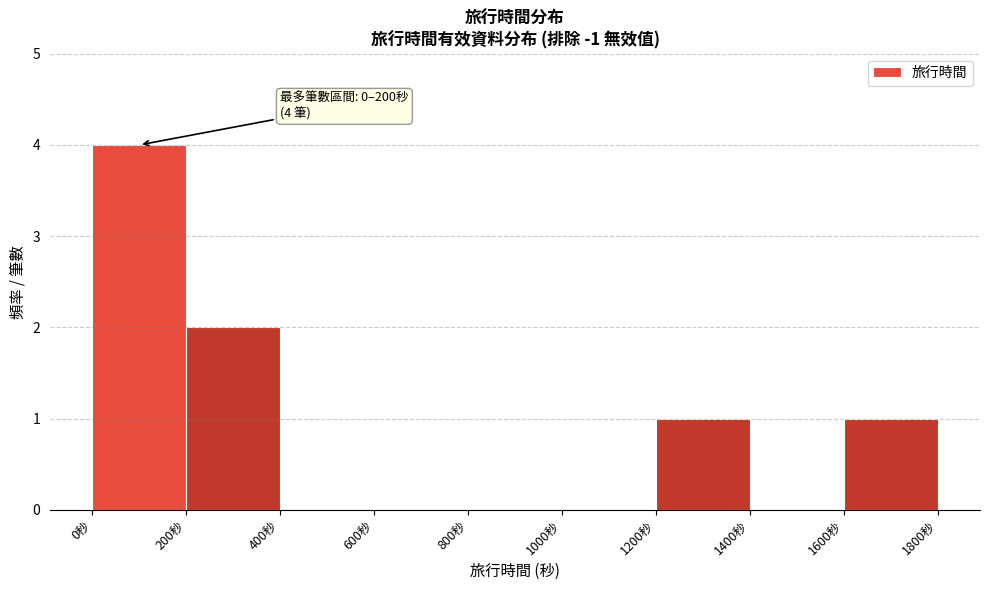

Which range on the x-axis has the tallest bar?

0 to 200